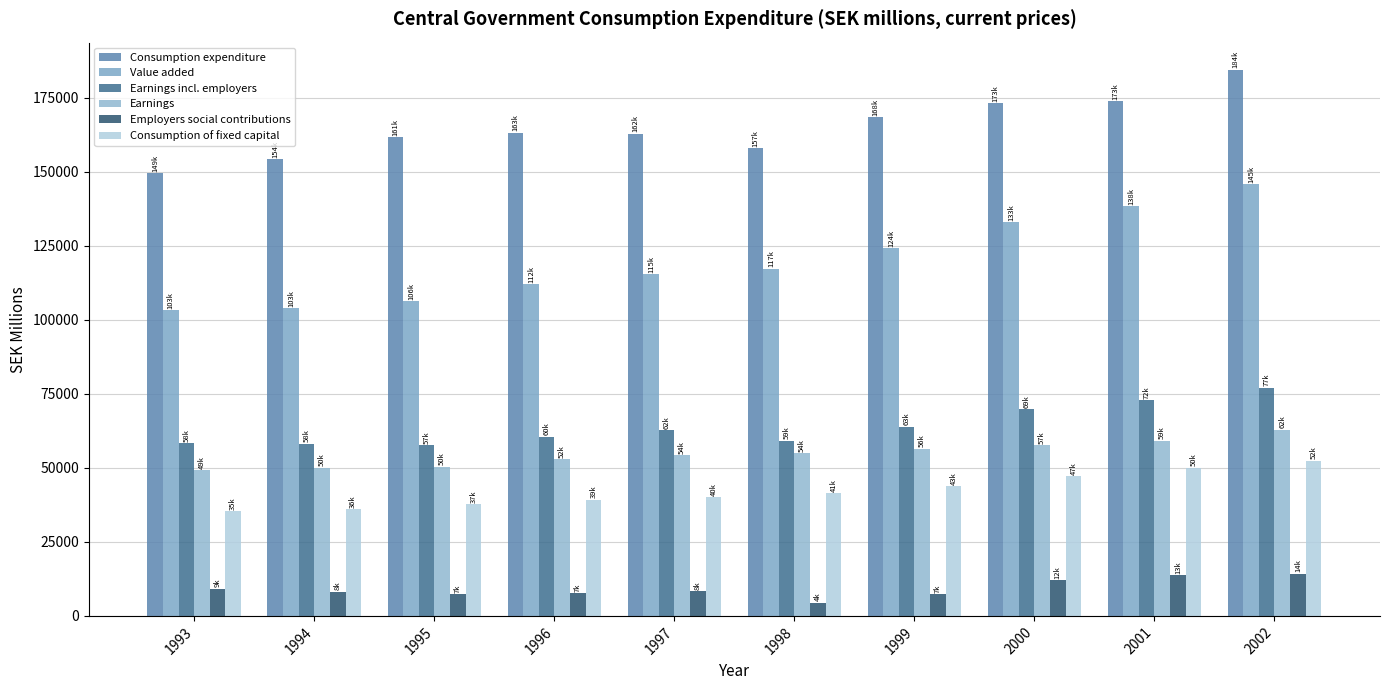

Rank the series at 1997 from lowest to highest value.

Employers social contributions, Consumption of fixed capital, Earnings, Earnings incl. employers, Value added, Consumption expenditure